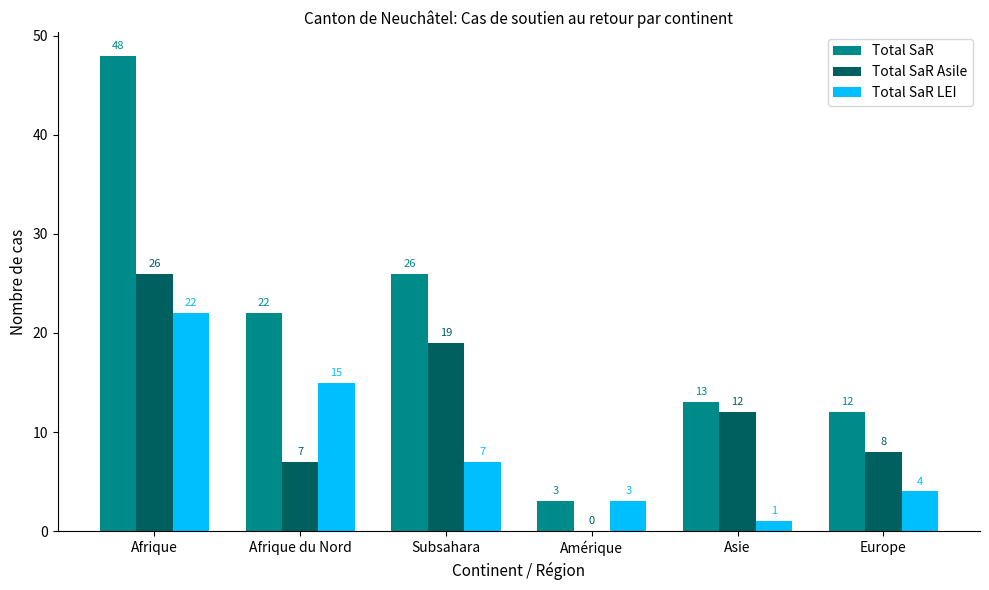

What is the sum of the Total SaR LEI values at Europe and Afrique du Nord?

19